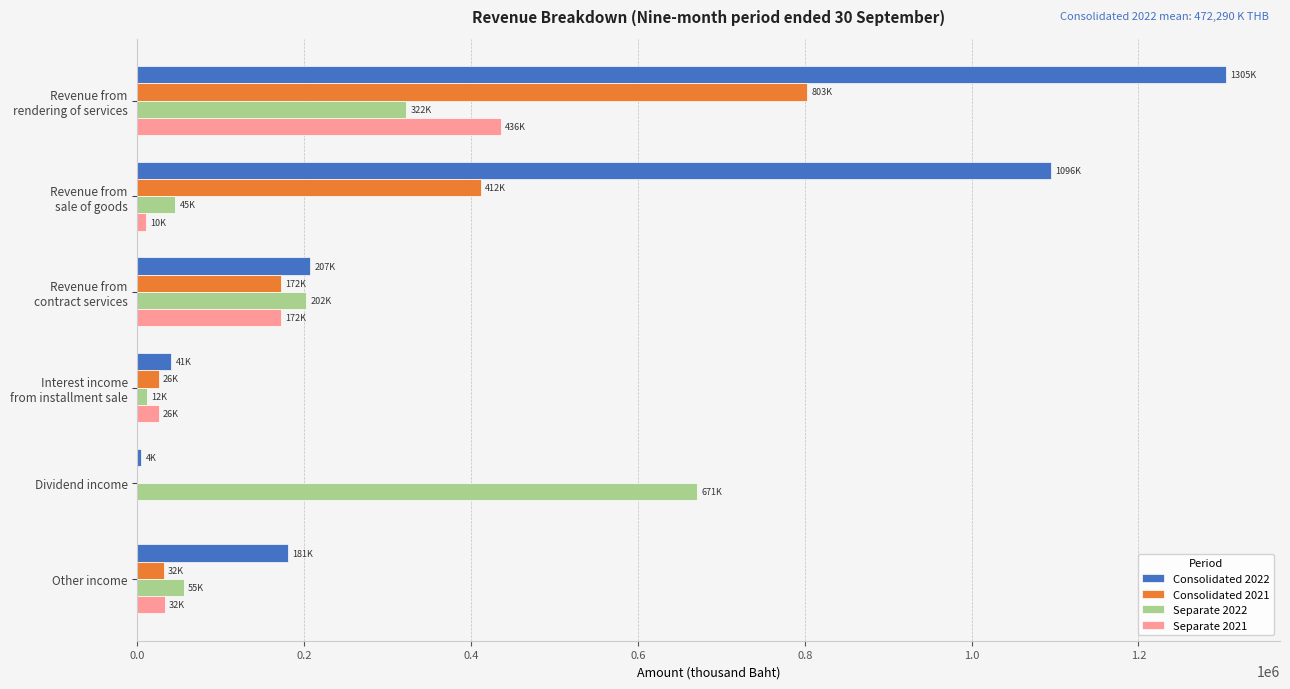

Is it true that Separate 2021 equals 150302 at Dividend income?

False